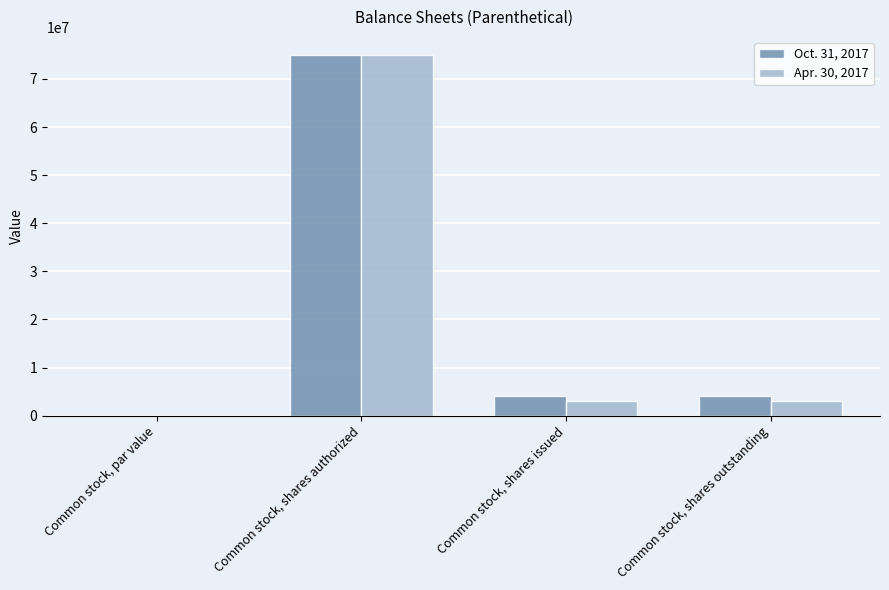

Count the number of data series in this chart.

2